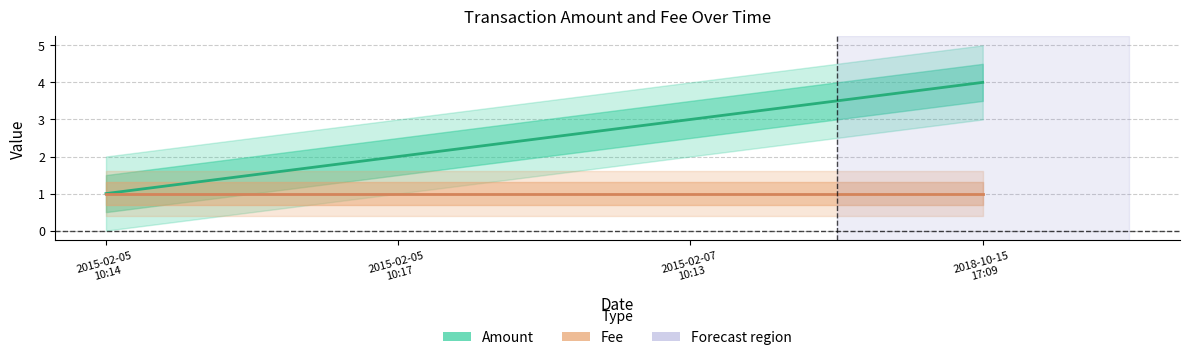

At how many categories does at least one series exceed 3?

1